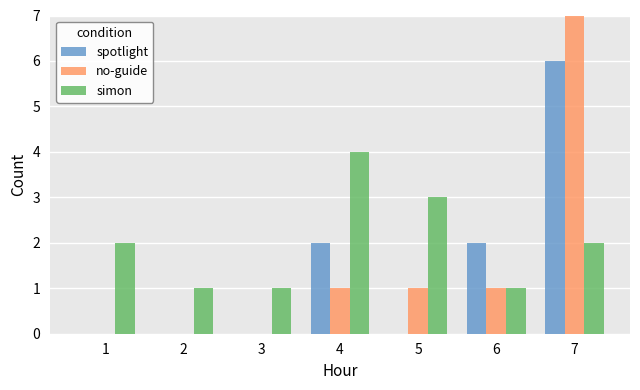

Read the spotlight value at 7.

6